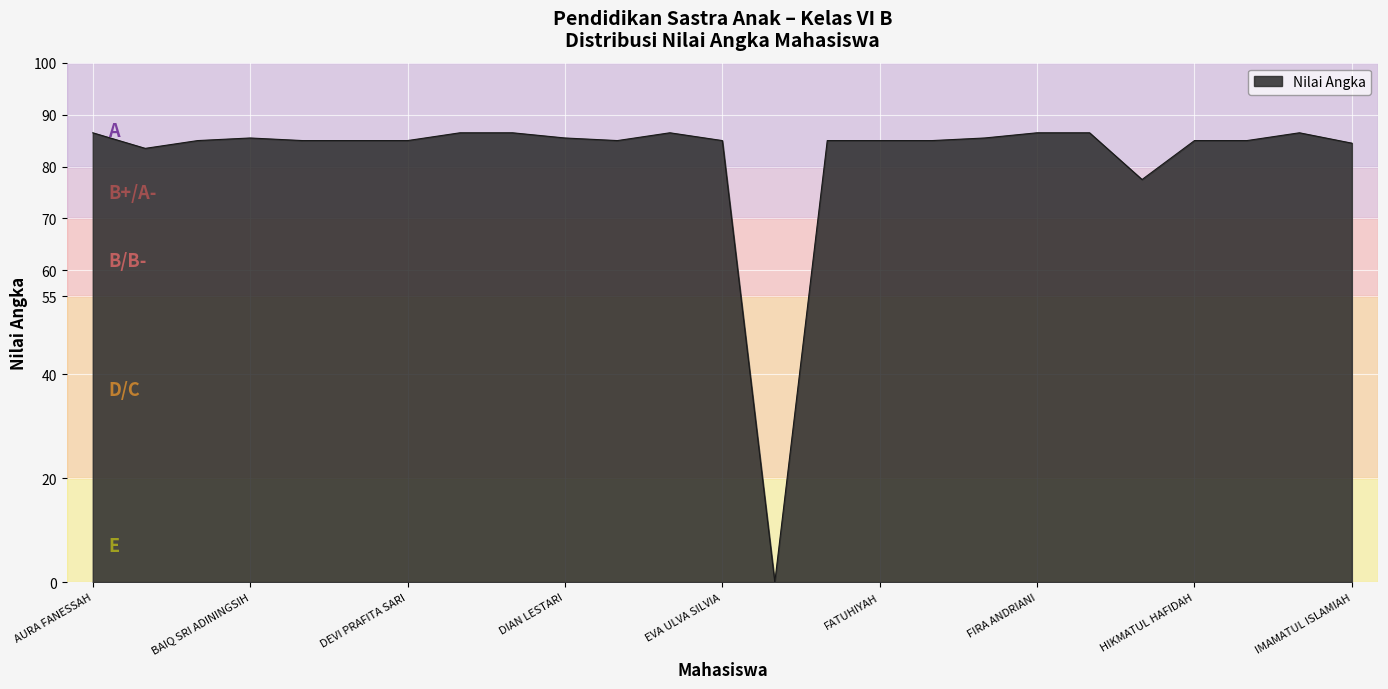

What is the difference between the maximum and minimum values?

86.5